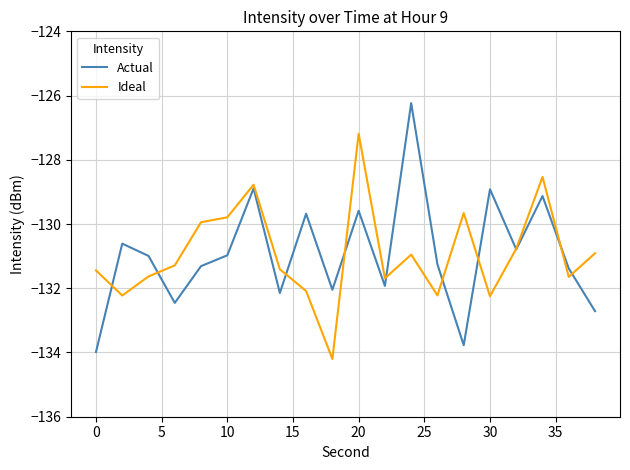

How many times do Actual and Ideal cross each other?

10